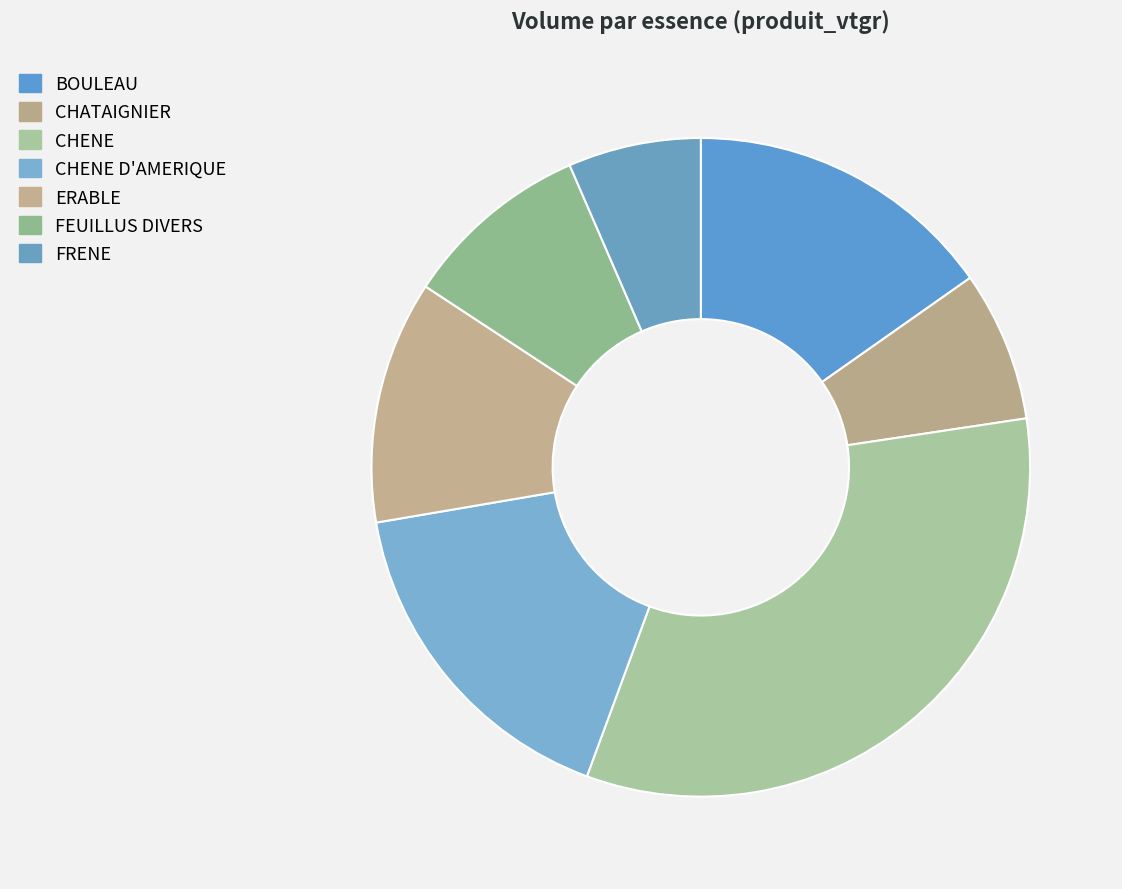

What is the change in value from ERABLE to FEUILLUS DIVERS?

-3.0